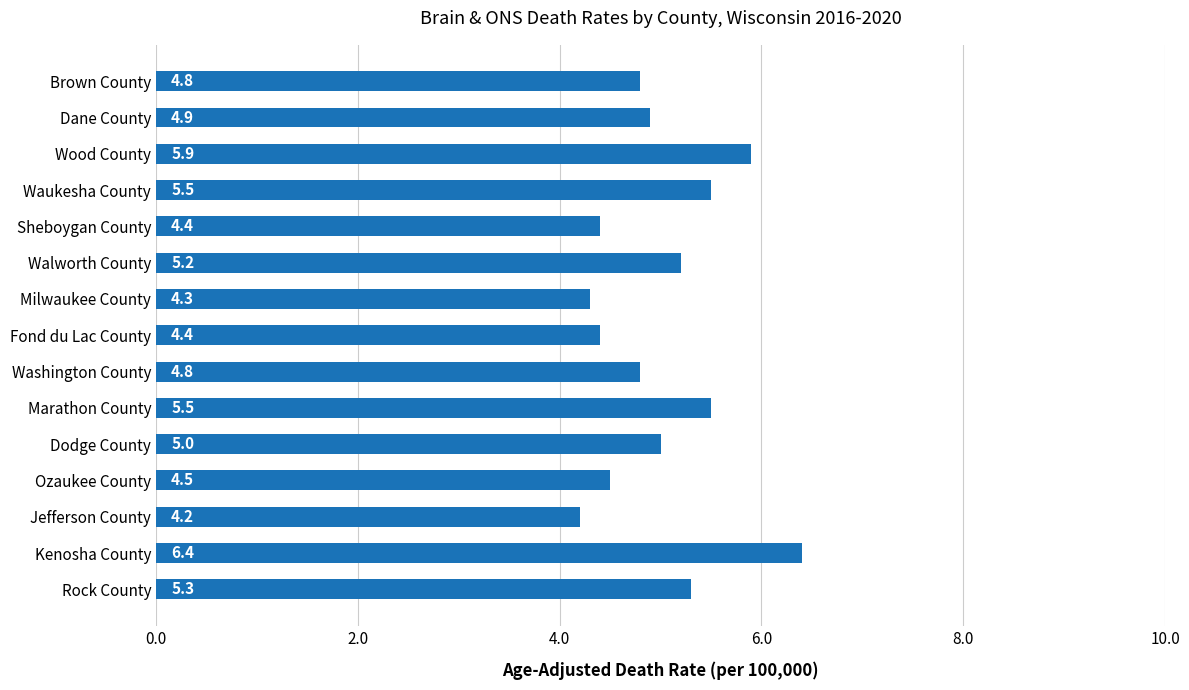

Approximately how many times larger is the value at Waukesha County compared to Milwaukee County?

1.3